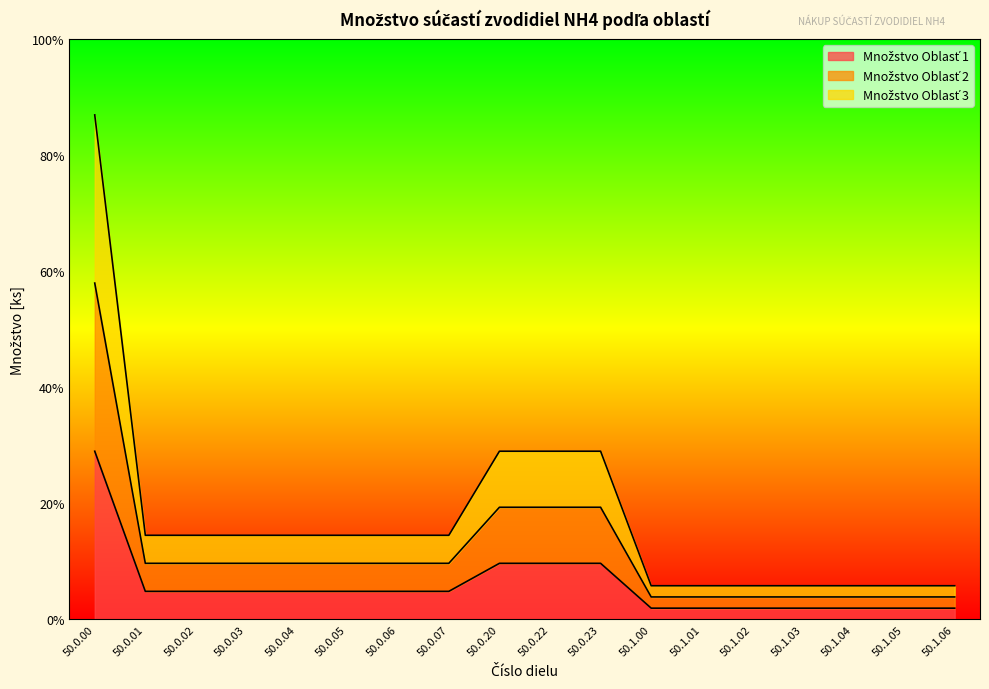

Which series changed the most between 50.1.00 and 50.1.01?

Množstvo Oblasť 1